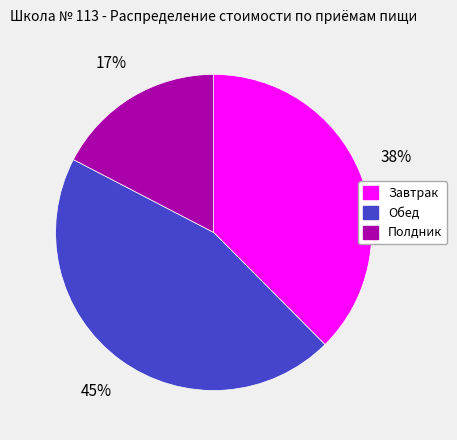

True or false: Полдник accounts for 17% of the total.

True